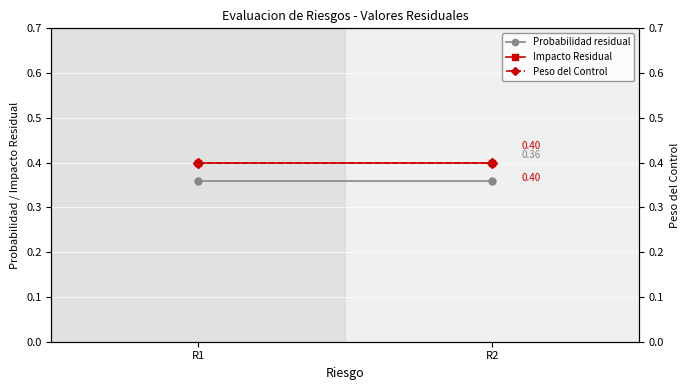

What is the minimum value shown in the chart?

0.4